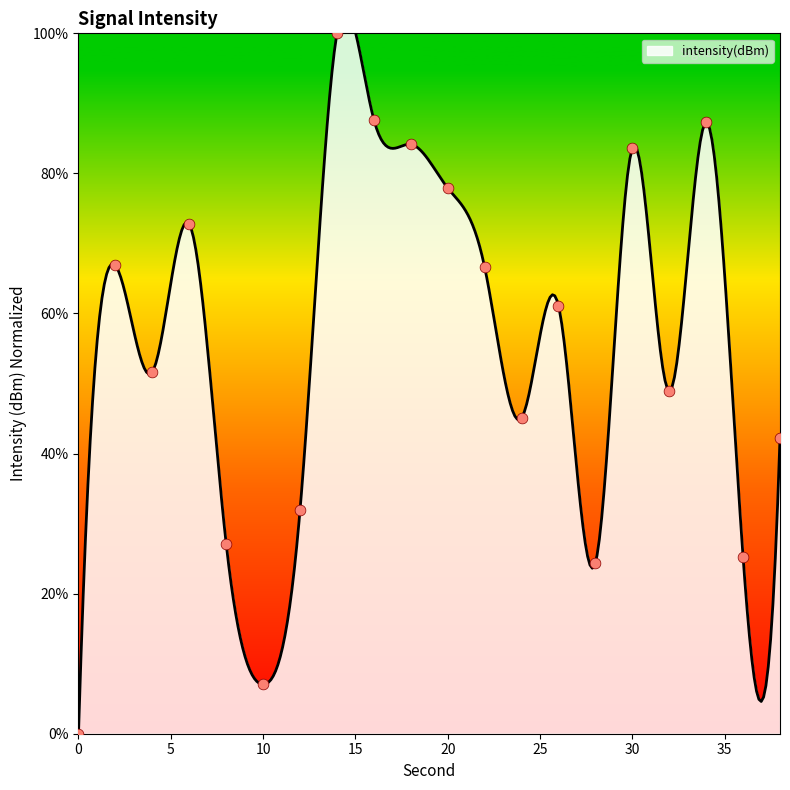

Which has a higher value, 32 or 0?

32